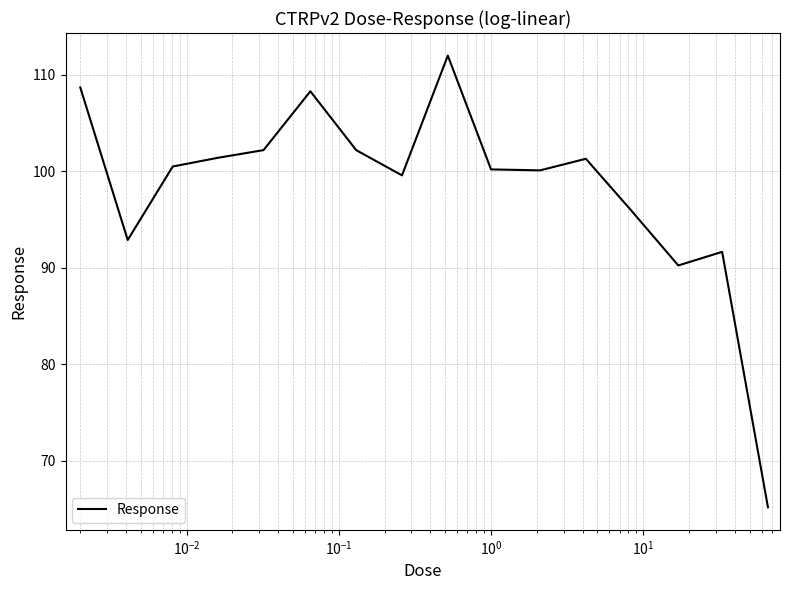

What is the smallest value displayed?

65.2